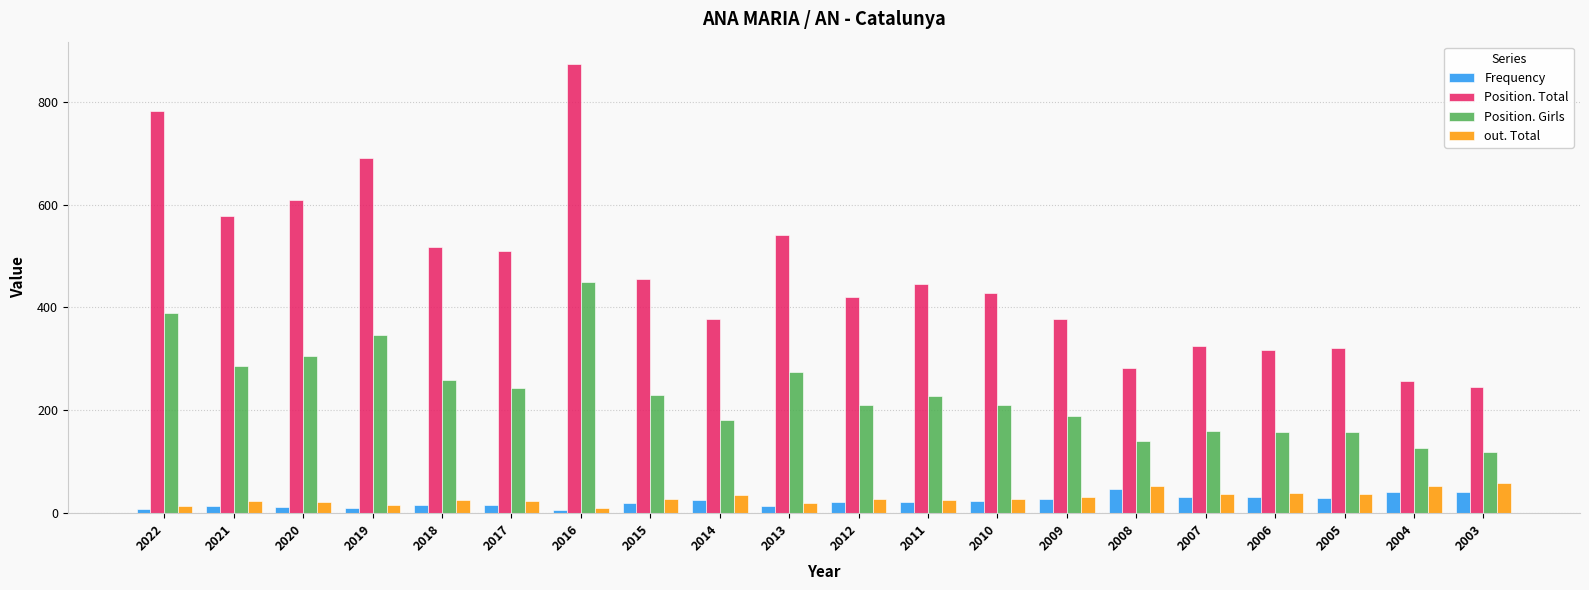

What is the smallest value displayed?

7